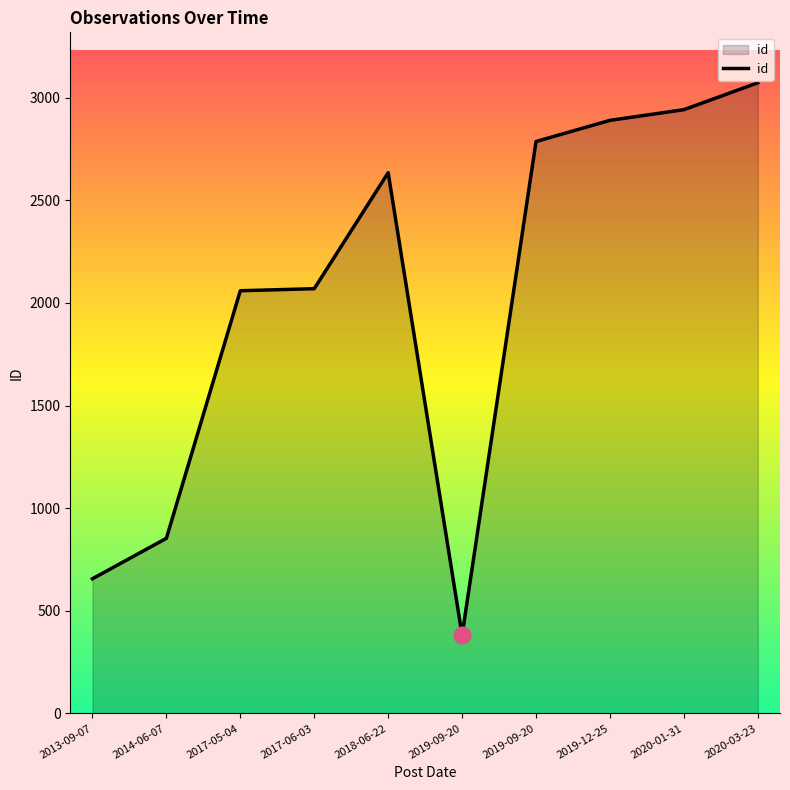

Does the chart display data point markers on the line(s)?

No